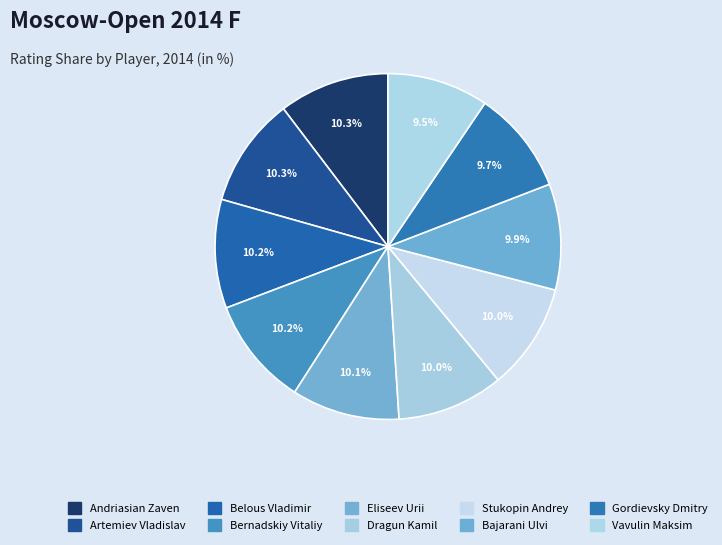

Is it true that Eliseev Urii is 1% of the pie?

False